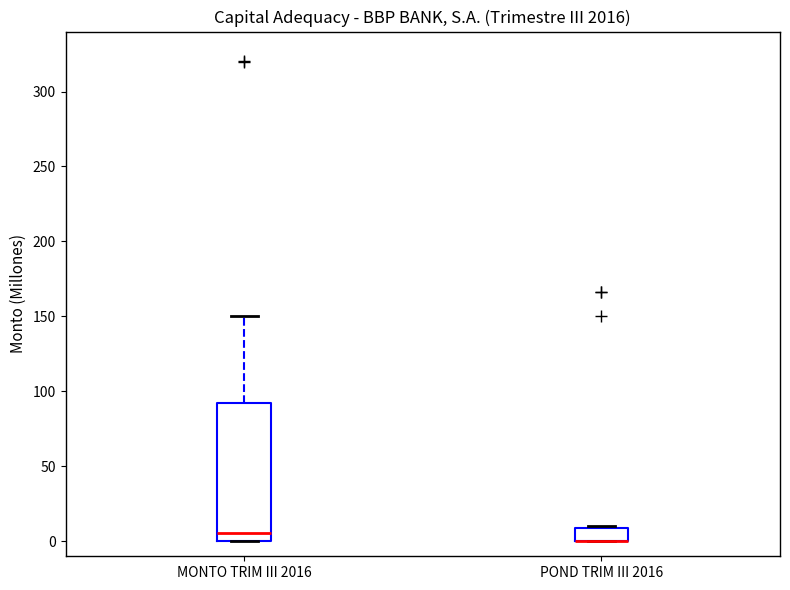

Reading left to right, transcribe this box plot: for each box, give where its median line is, the range the box spans, and where its two whiskers end, as read against the y-axis. The values are not printed on the chart, so give them approximately, as read against the axis.

MONTO TRIM III 2016: median 5, box 0 to 90, whiskers 0 to 150
POND TRIM III 2016: median 0 (drawn on the box's lower edge), box 0 to 10, whiskers 0 to 10